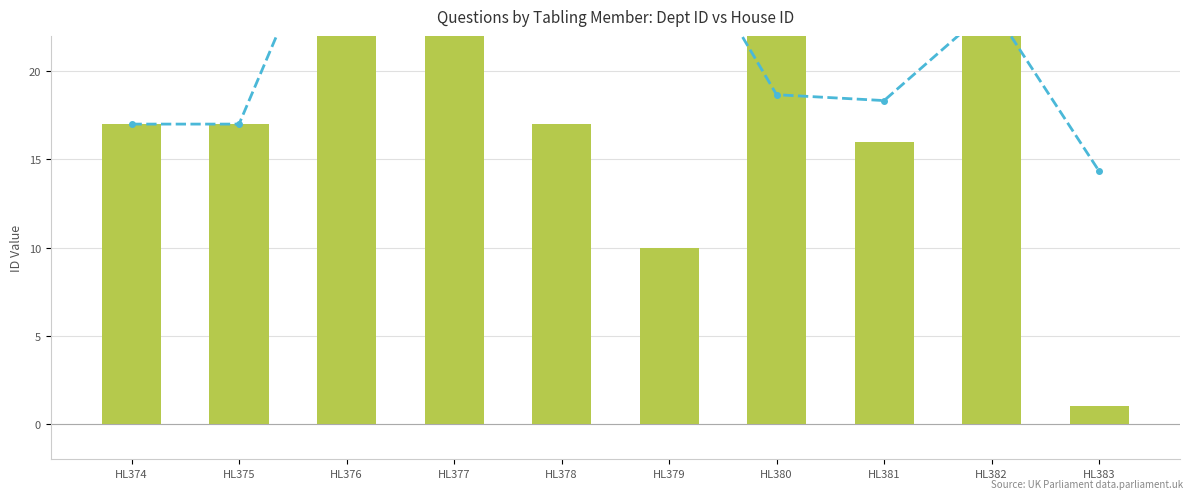

The value of answering dept id at HL382 is 37.0. True or false?

False